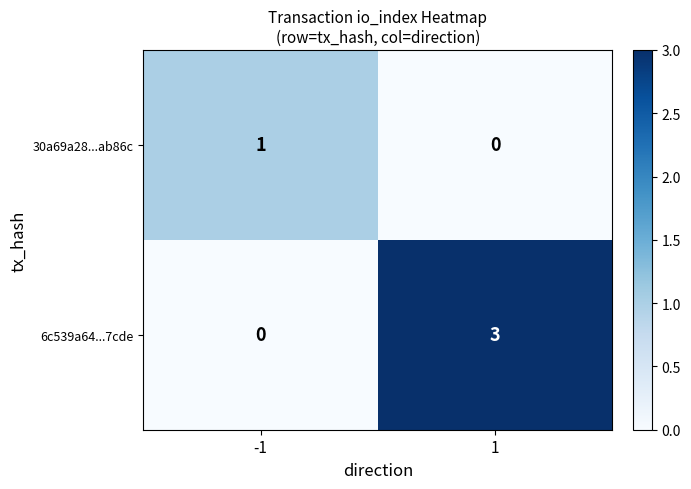

What is the difference between the maximum and minimum values in the 6c539a64...7cde series?

3